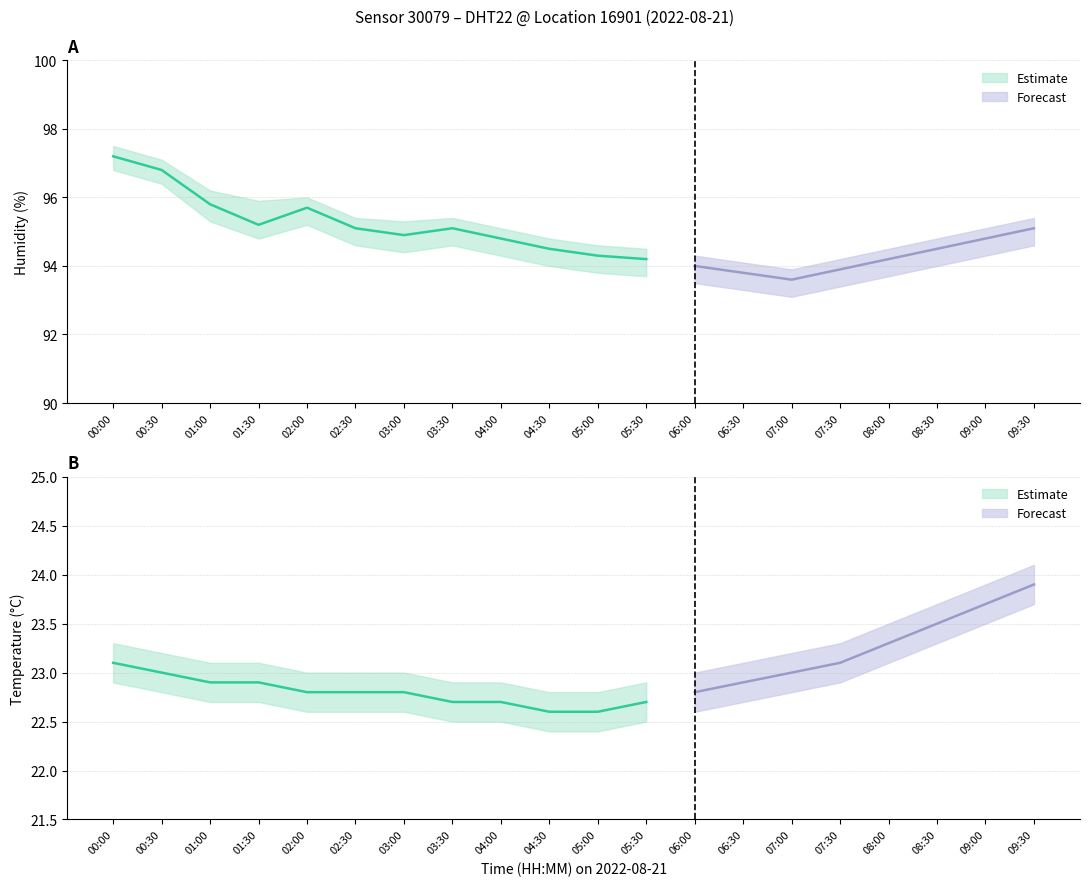

At which category does hum_upper reach its first local valley?

01:30